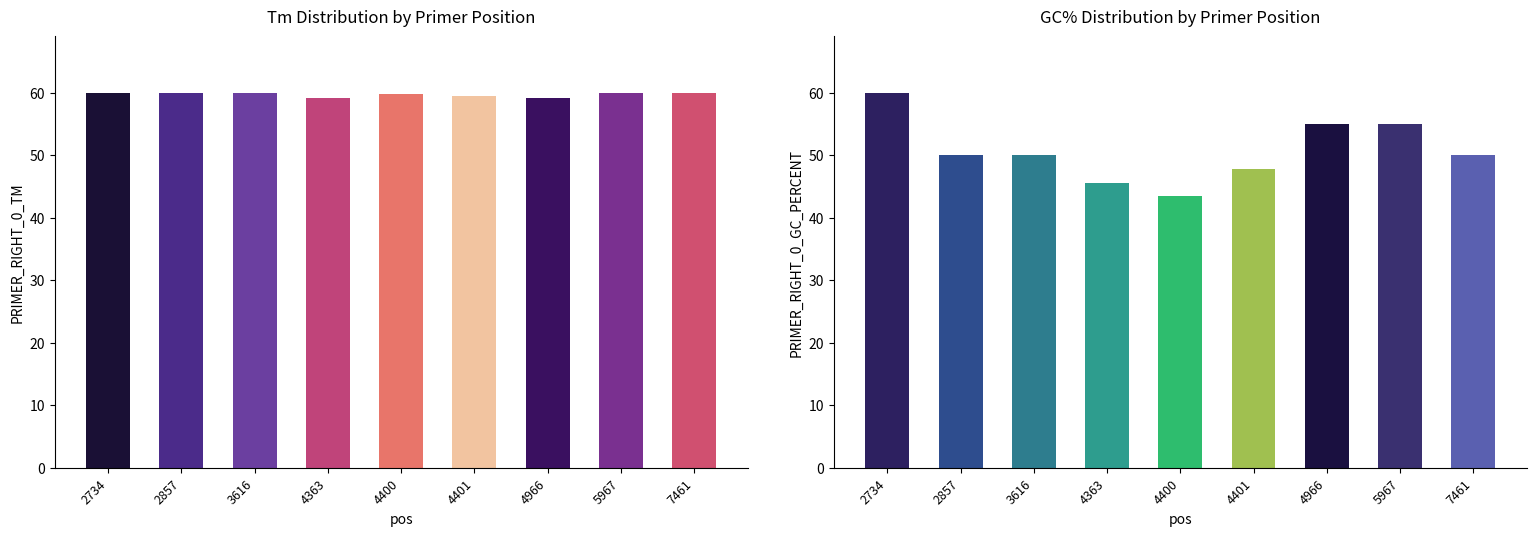

Is it true that PRIMER_RIGHT_0_GC_PERCENT equals 50.0 at 7461?

True